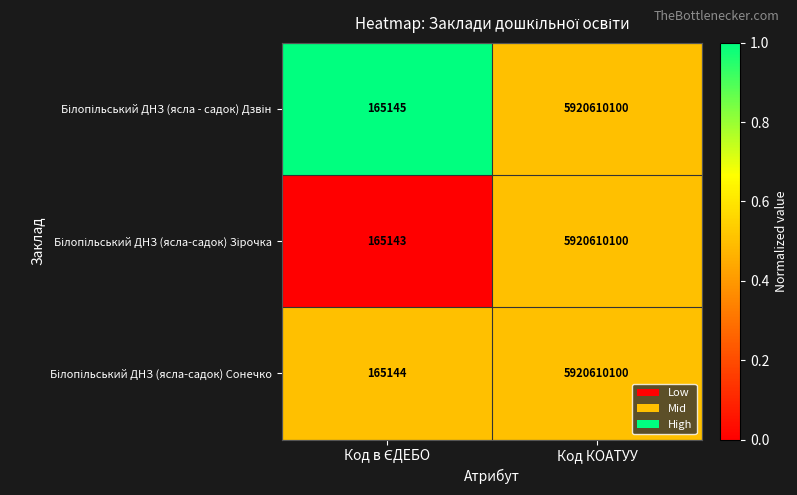

Which label corresponds to the largest value in the chart?

Код КОАТУУ